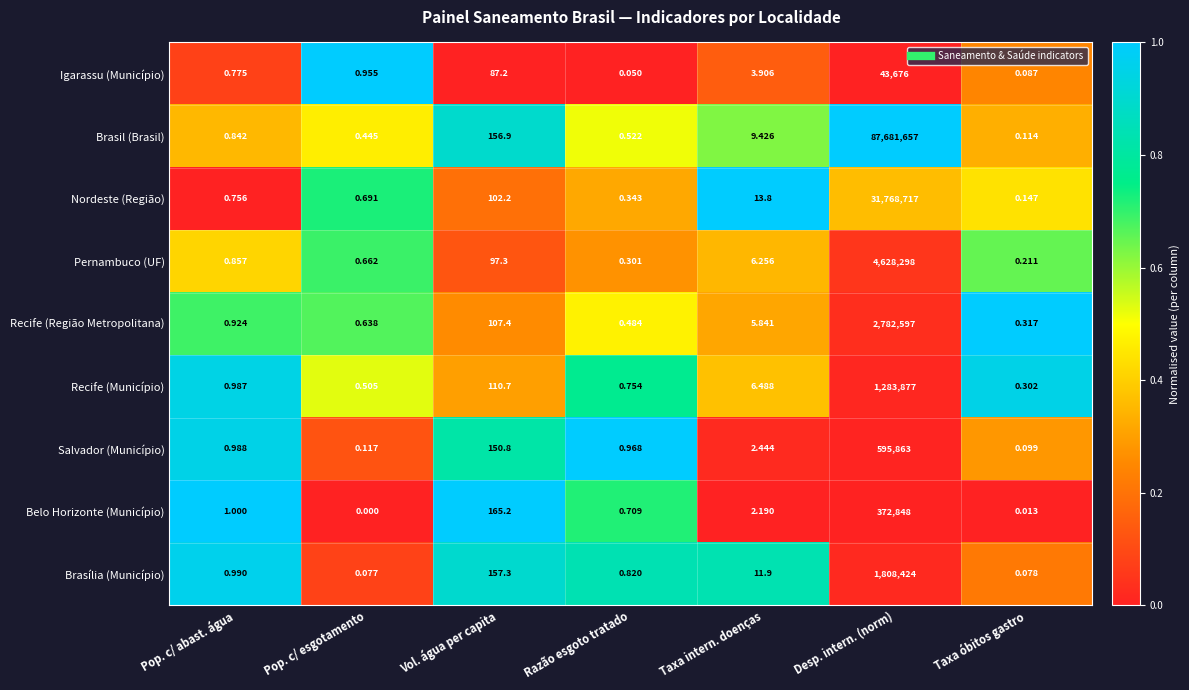

Which category has the lowest value in the Salvador (Município) series?

Taxa óbitos gastro